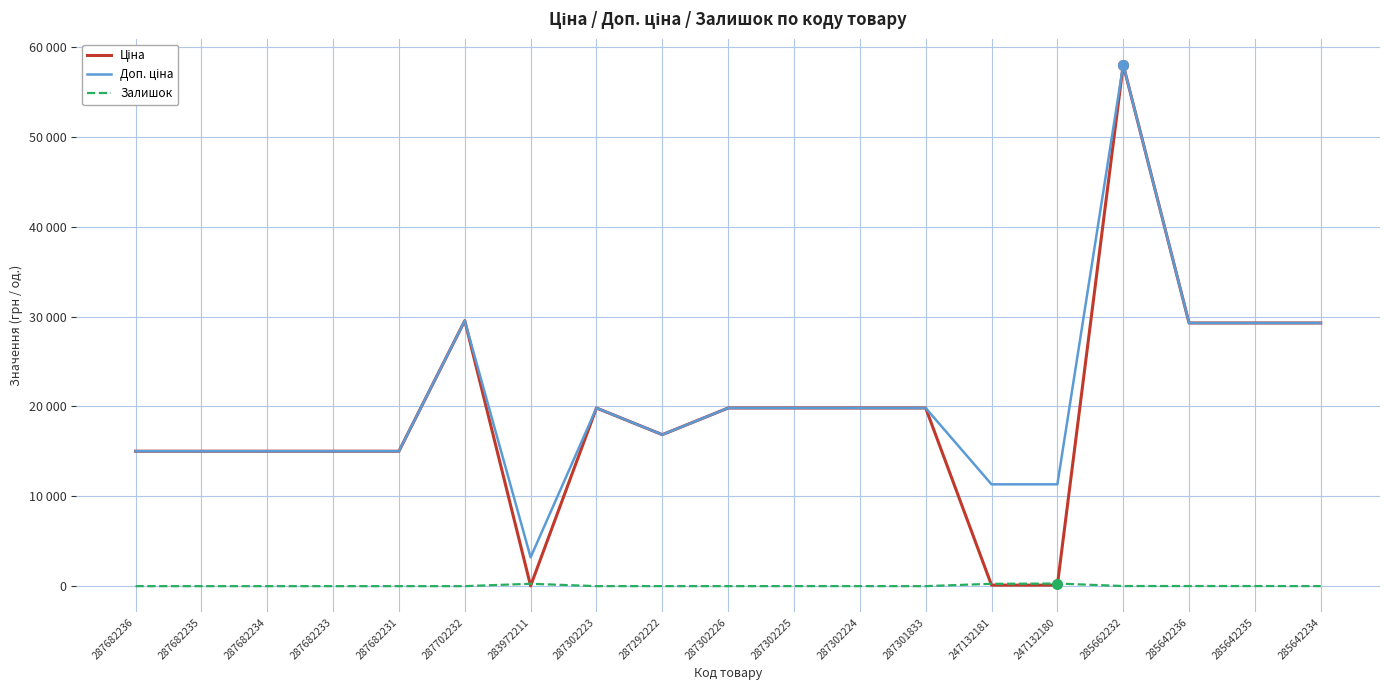

Reading left to right, what are all the values shown in this chart?

Ціна: 287682236=15019.2	287682235=15019.2	287682234=15019.2	287682233=15019.2	287682231=15019.2	287702232=29548.9	283972211=32.0	287302223=19831.1	287292222=16863.2	287302226=19831.1	287302225=19831.1	287302224=19831.1	287301833=19831.1	247132181=113.3	247132180=113.3	285662232=58037.0	285642236=29294.9	285642235=29294.9	285642234=29294.9
Доп. ціна: 287682236=15019.2	287682235=15019.2	287682234=15019.2	287682233=15019.2	287682231=15019.2	287702232=29548.9	283972211=3205.0	287302223=19831.1	287292222=16863.2	287302226=19831.1	287302225=19831.1	287302224=19831.1	287301833=19831.1	247132181=11334.0	247132180=11334.0	285662232=58037.0	285642236=29294.9	285642235=29294.9	285642234=29294.9
Залишок: 287682236=0.0	287682235=0.0	287682234=0.0	287682233=0.0	287682231=0.0	287702232=0.0	283972211=264.0	287302223=1.0	287292222=4.0	287302226=1.0	287302225=5.0	287302224=3.0	287301833=0.0	247132181=260.0	247132180=290.0	285662232=12.0	285642236=12.0	285642235=11.0	285642234=5.0